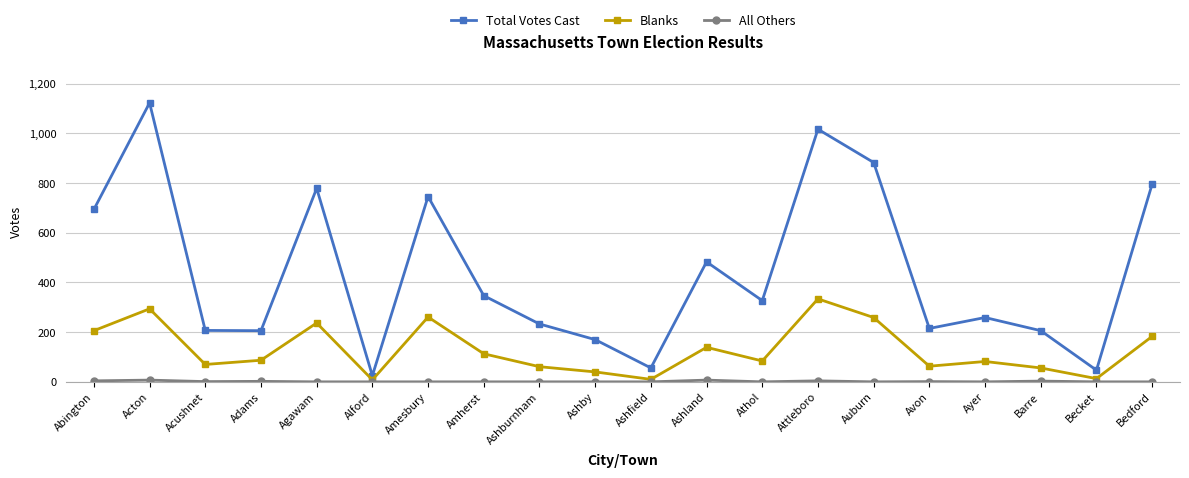

Which series has the largest total across all categories?

Total Votes Cast